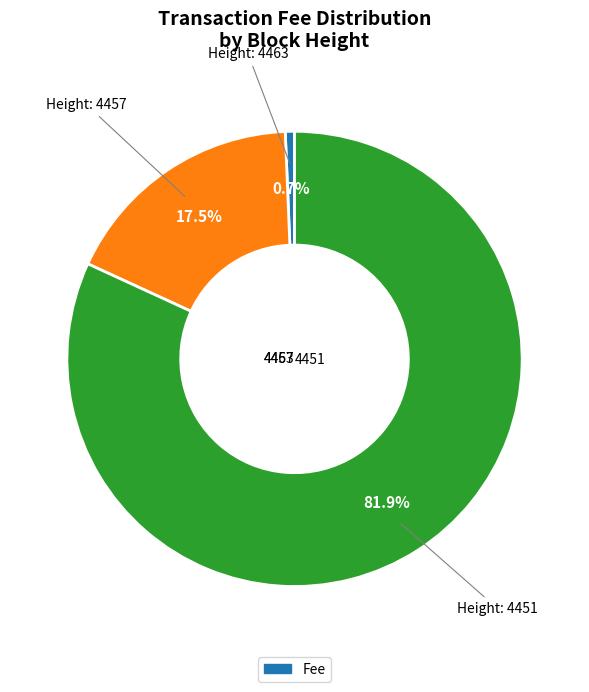

What percentage do 4451 and 4463 together represent?

82.5%